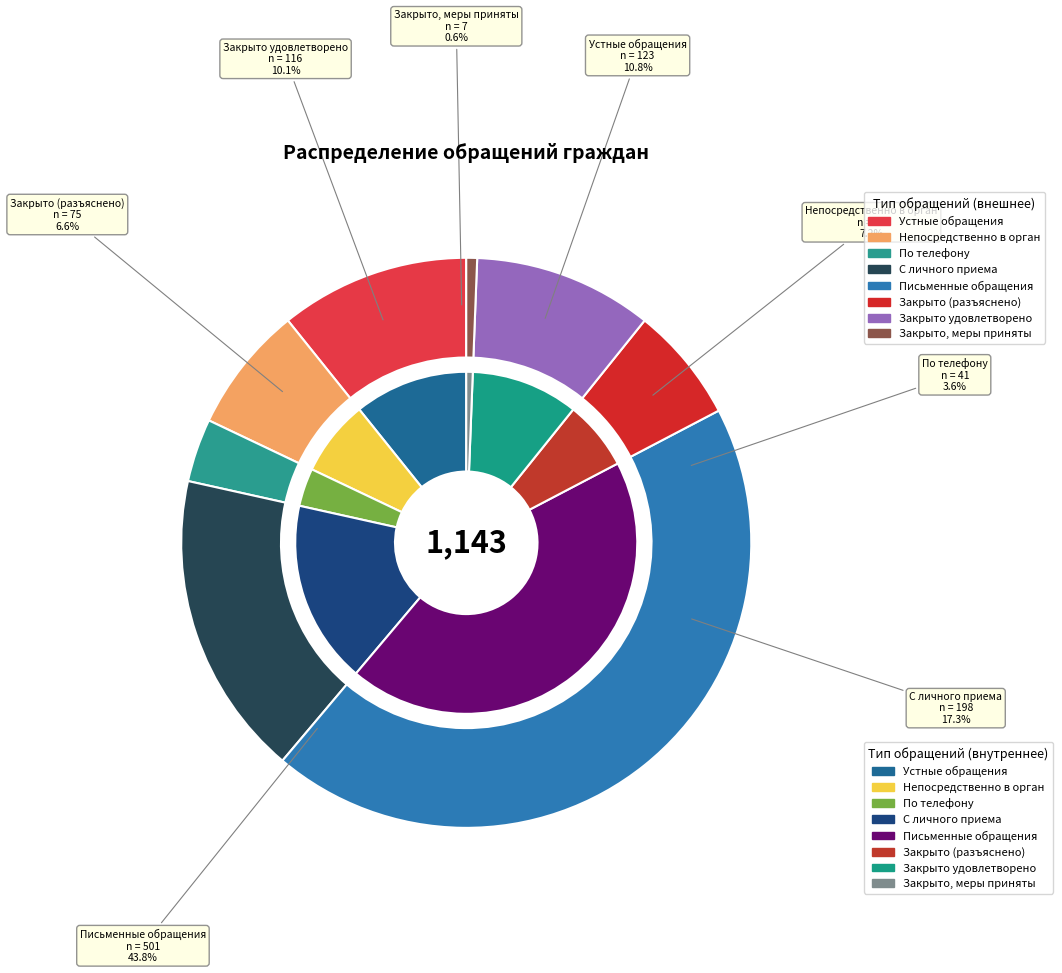

Does С личного приема руководителя represent more than half of the total?

No